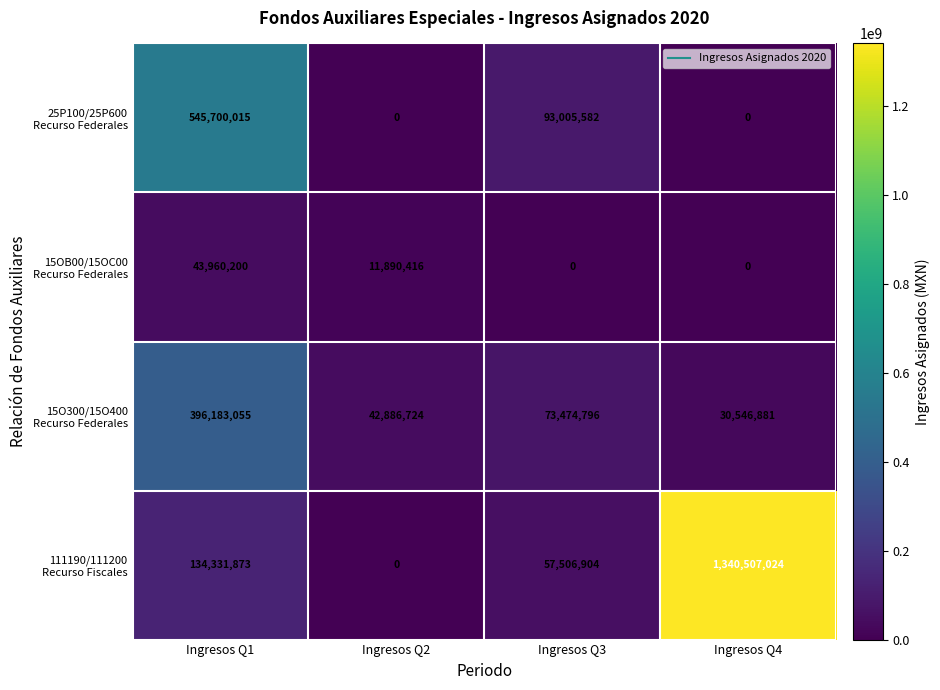

What is the difference between the highest and lowest values at Ingresos Q3?

93005582